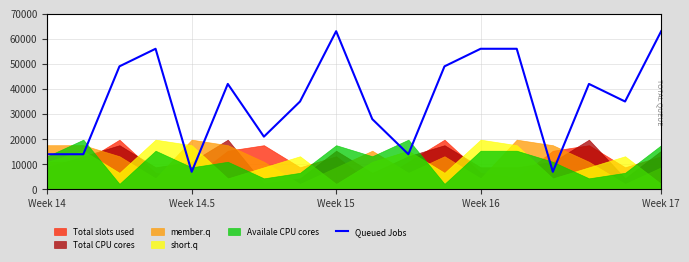

What is the greatest value displayed?

63000